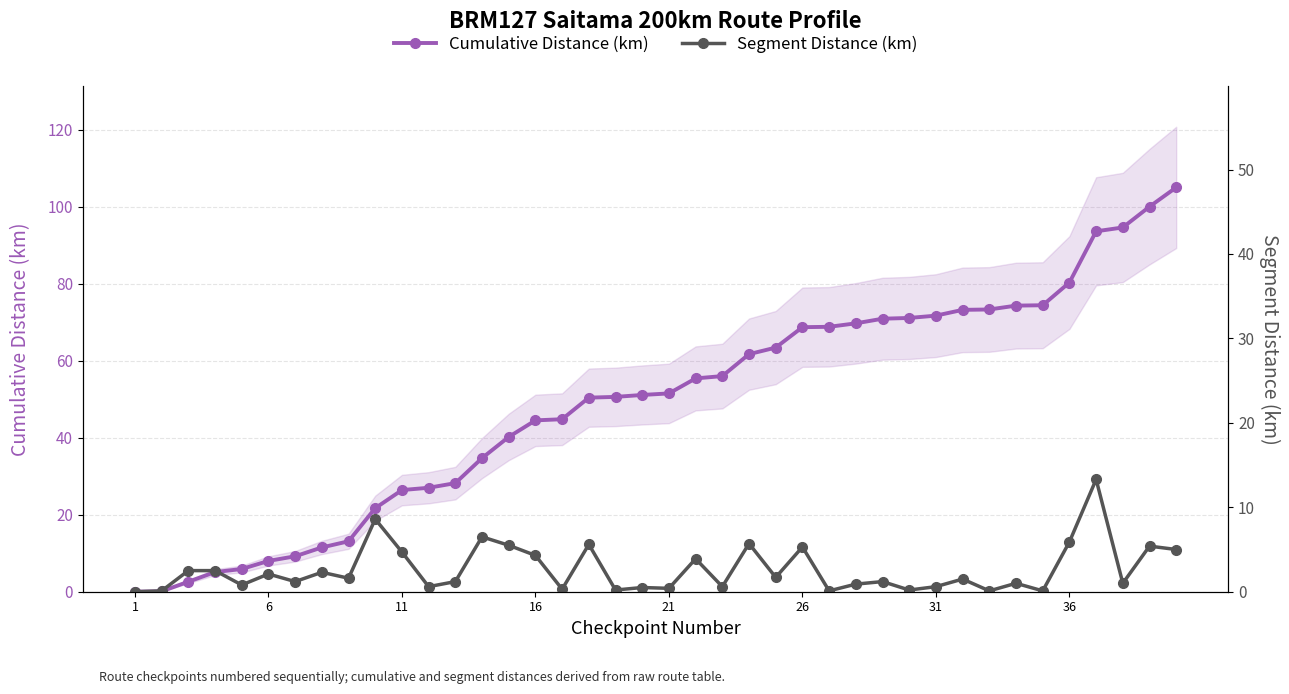

True or false: Segment Distance (km) has more than 2 points higher than both neighbors.

True